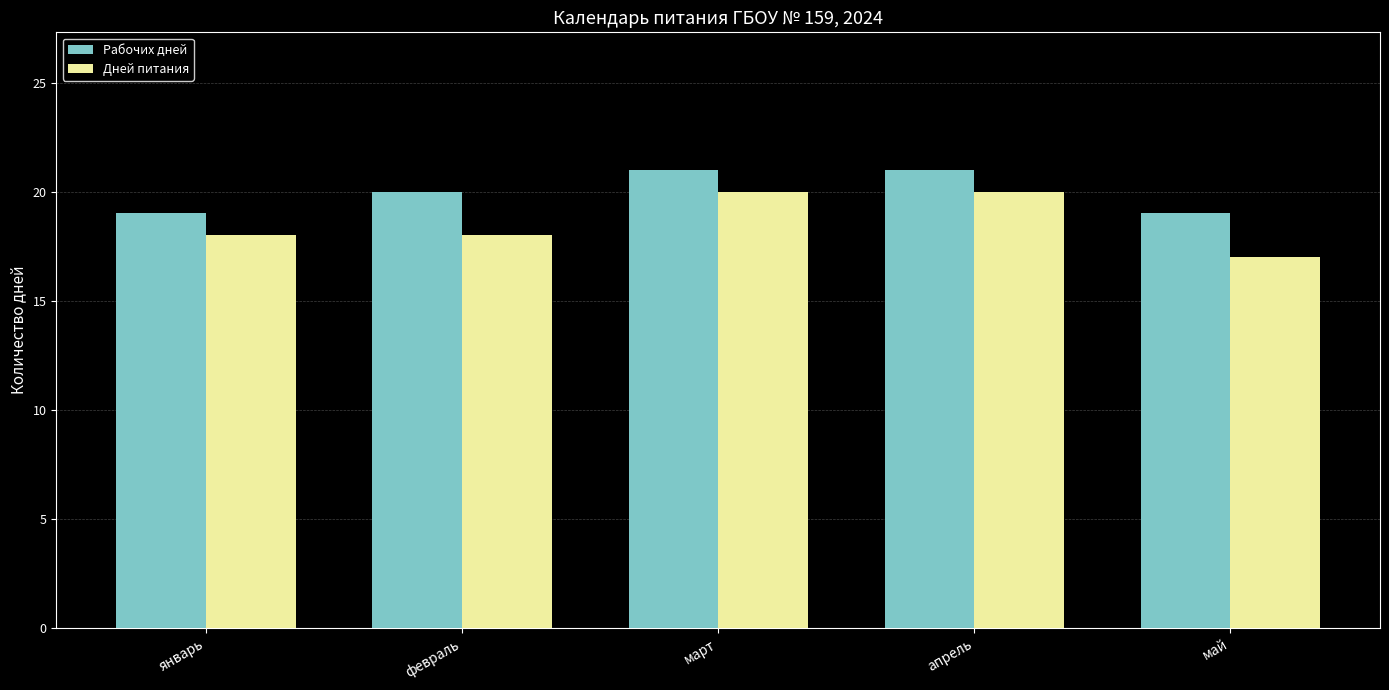

Rank the series at апрель from highest to lowest value.

Рабочих дней, Дней питания